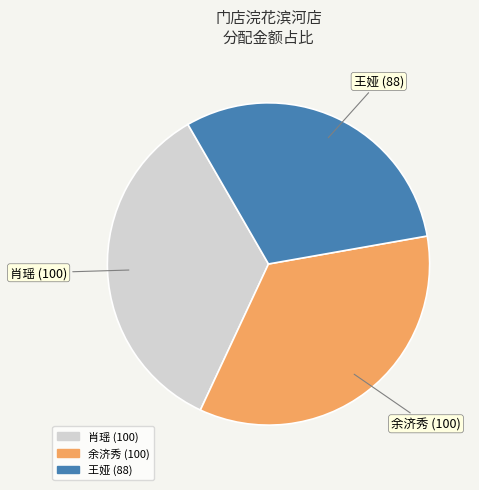

Do 王娅 and 肖瑶 together represent more than half of the pie?

Yes